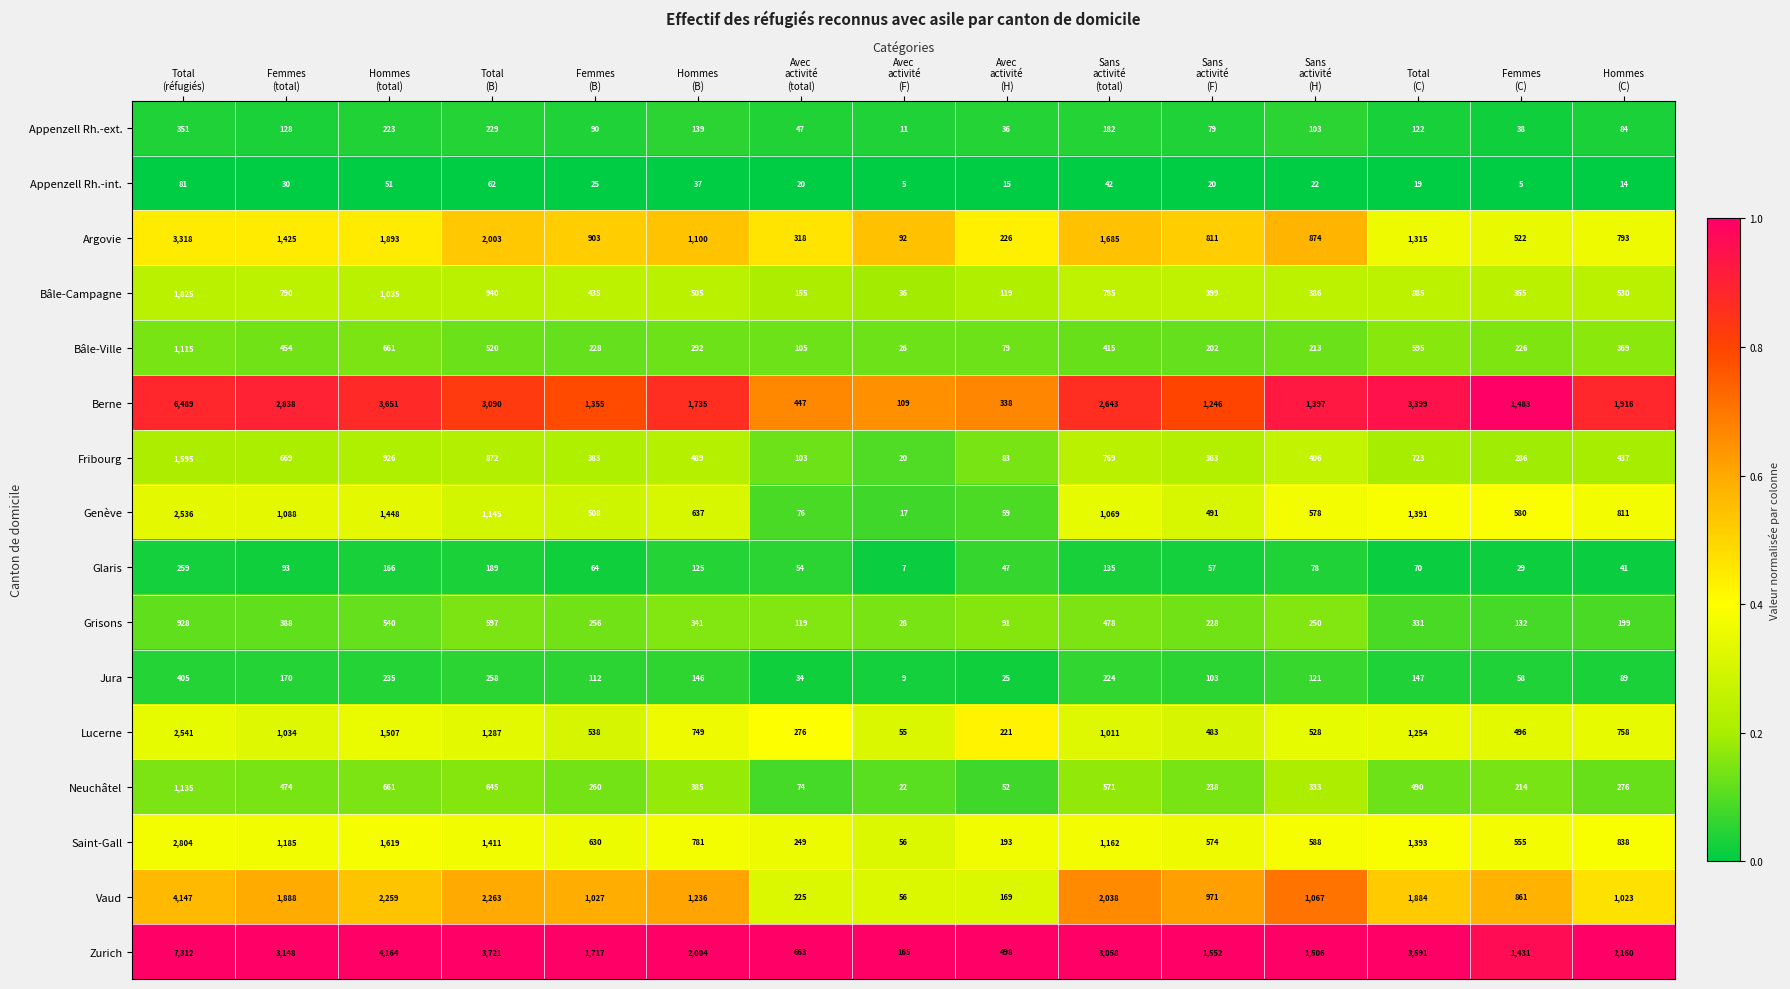

What is the sum of all Argovie values?

17278